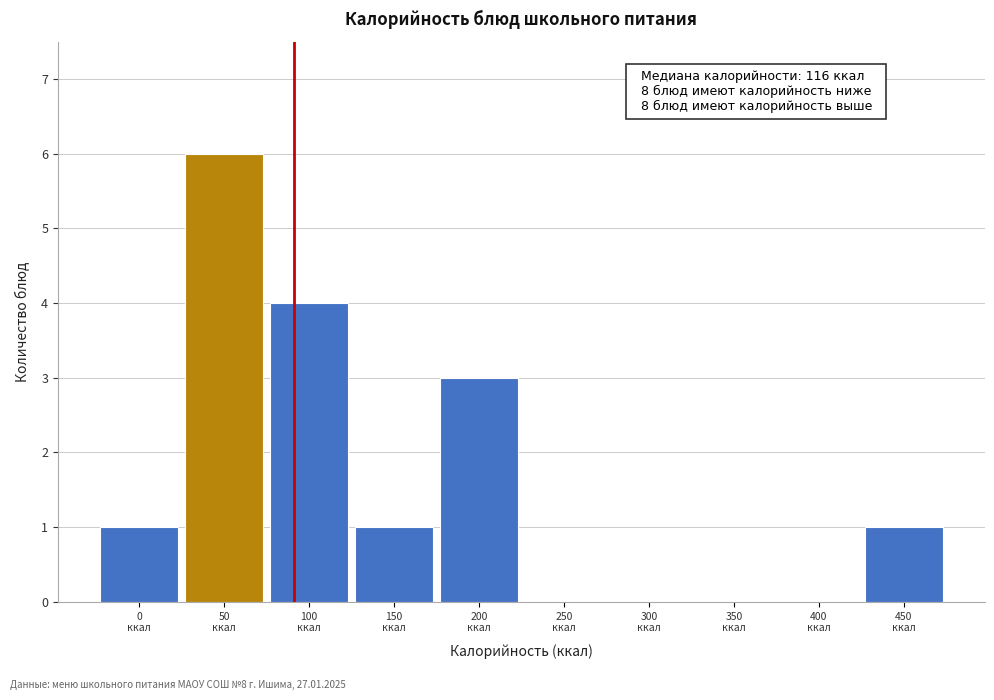

What is the sum of all values?

16